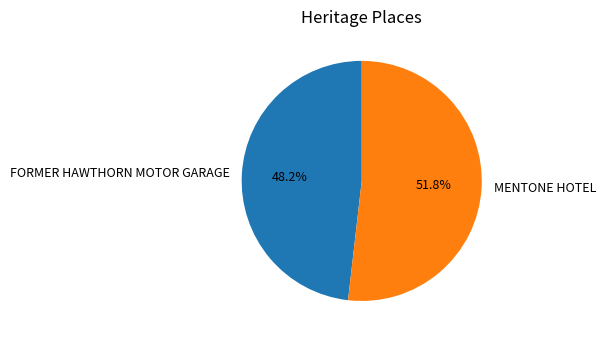

Between FORMER HAWTHORN MOTOR GARAGE and MENTONE HOTEL, which is larger?

MENTONE HOTEL